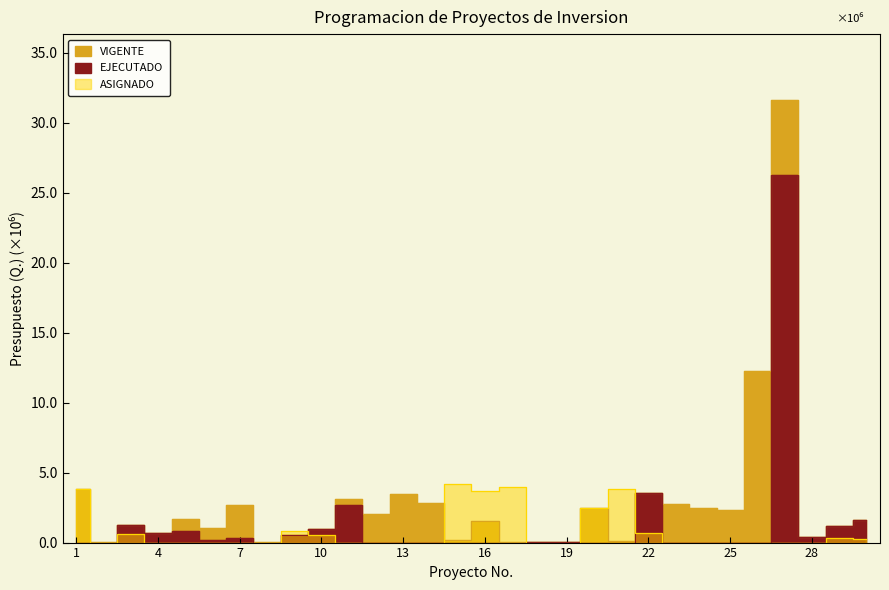

What is the difference between the maximum and minimum values in the ASIGNADO series?

4.2